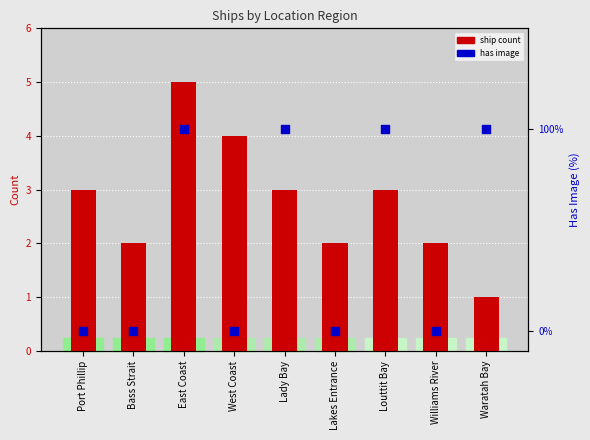

At which category is the sum across all series the highest?

East Coast